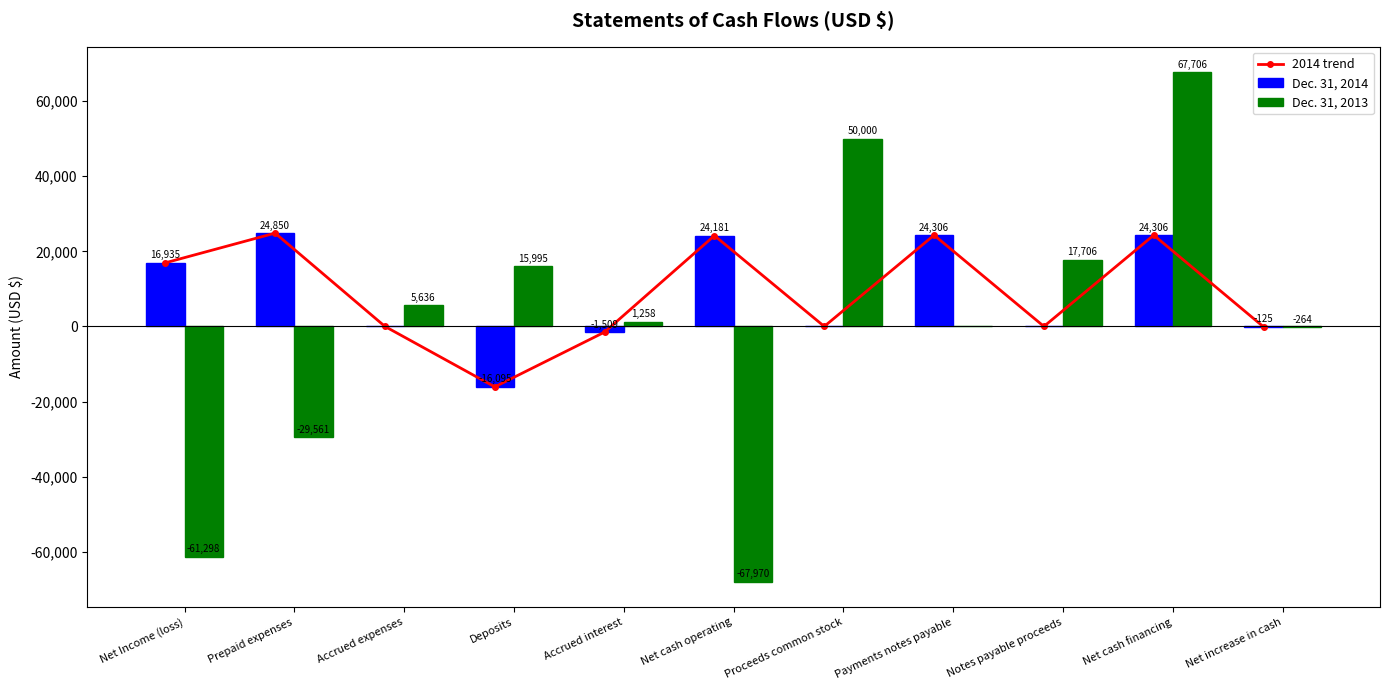

Is the value of Dec. 31, 2014 at Payments notes payable greater than the value of Dec. 31, 2013 at Proceeds common stock?

No